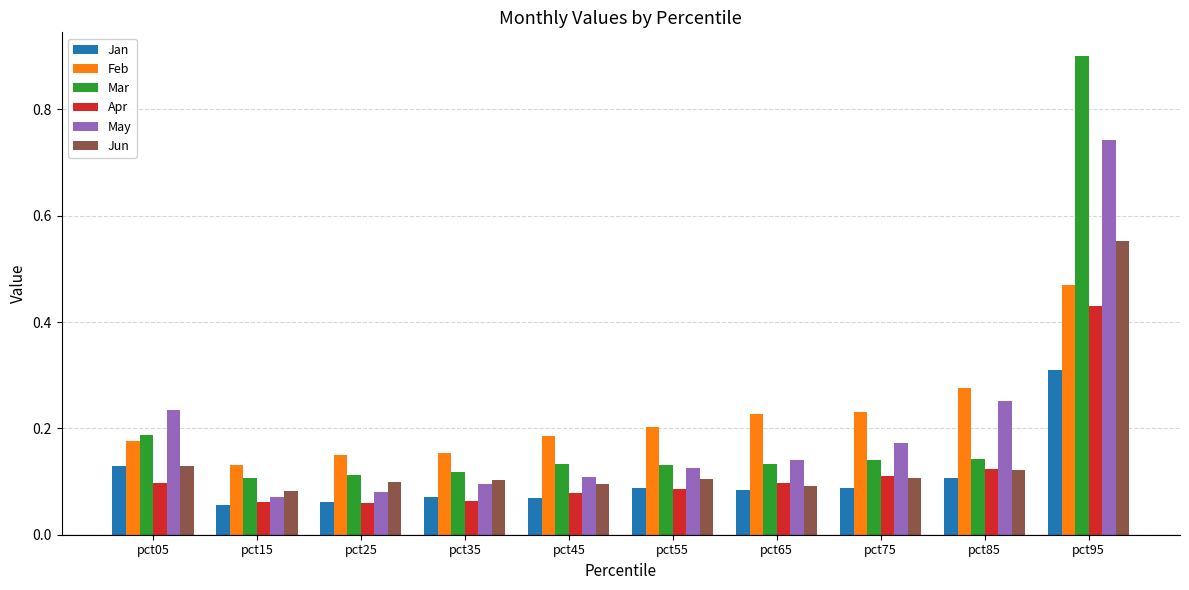

At which category does the chart reach its peak across all series?

pct95